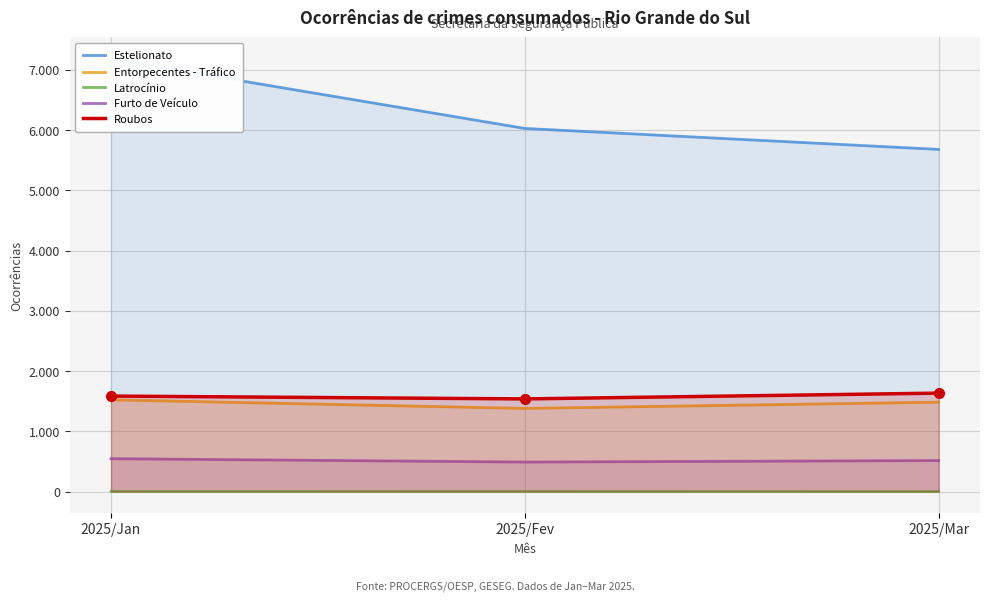

True or false: Entorpecentes - Tráfico has a value of 1523 at 2025/Jan.

True